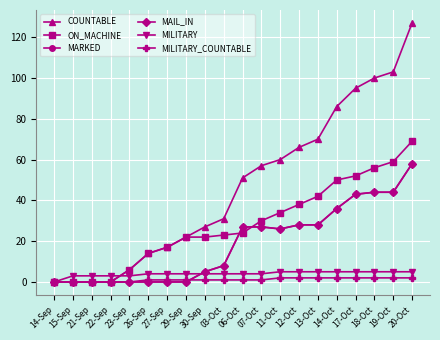

At which label is MAIL_IN closest to 29?

12-Oct